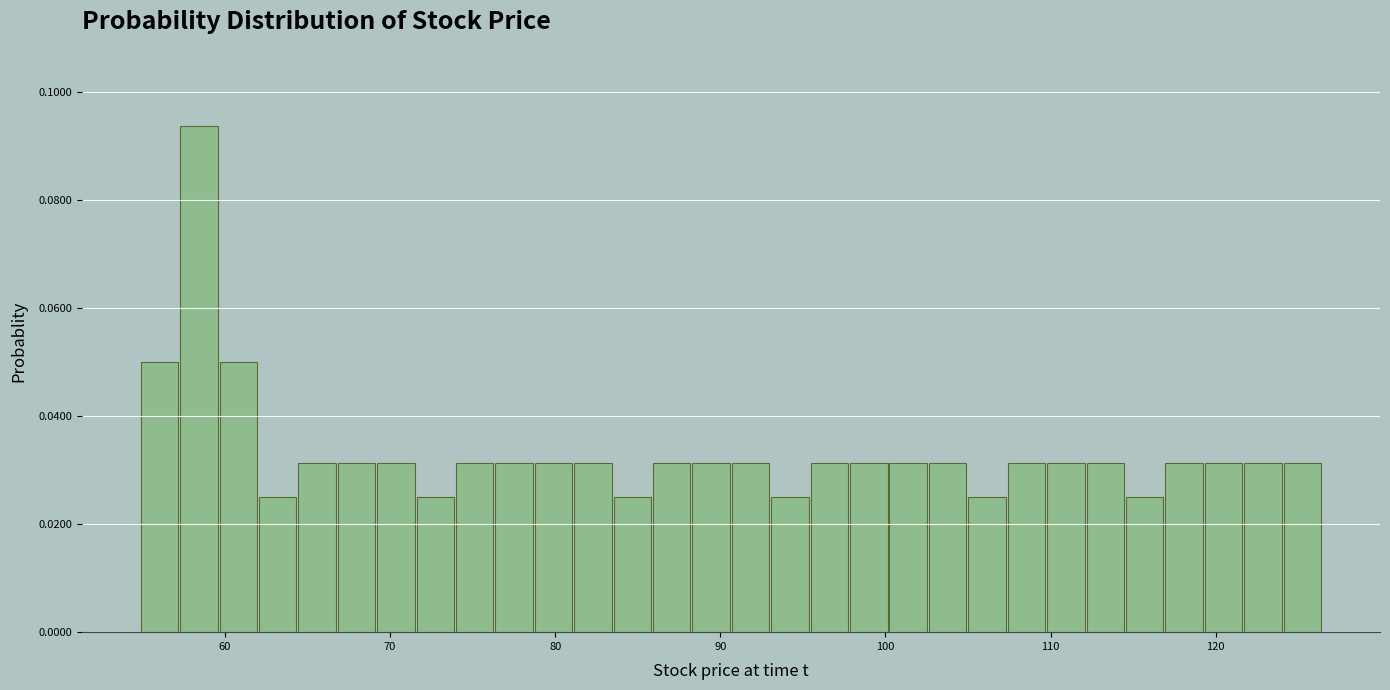

Read against the x-axis, roughly where is the centre of the tallest bar?

58